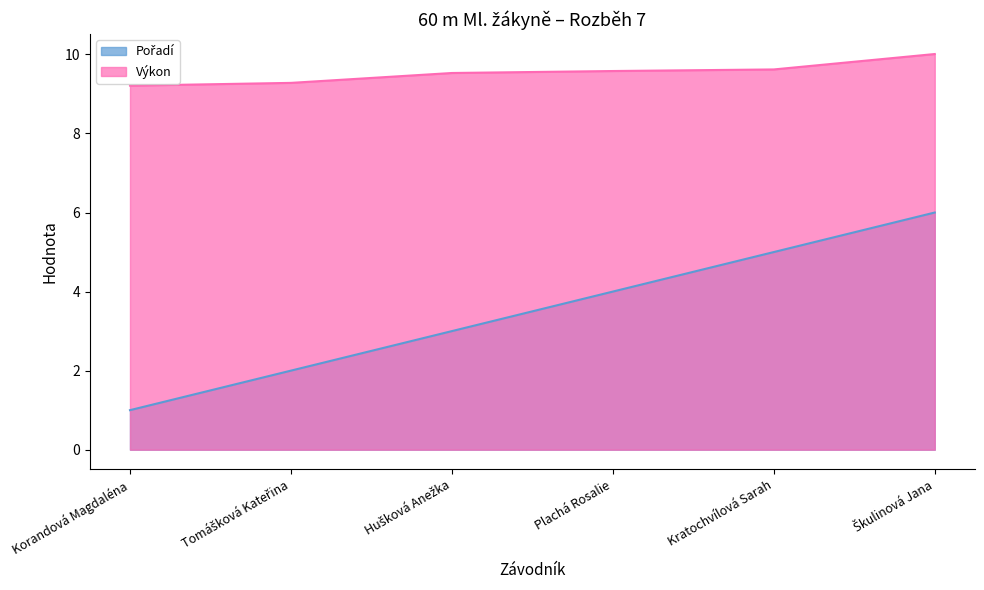

Rank the series by their maximum value, from lowest to highest.

Pořadí, Výkon